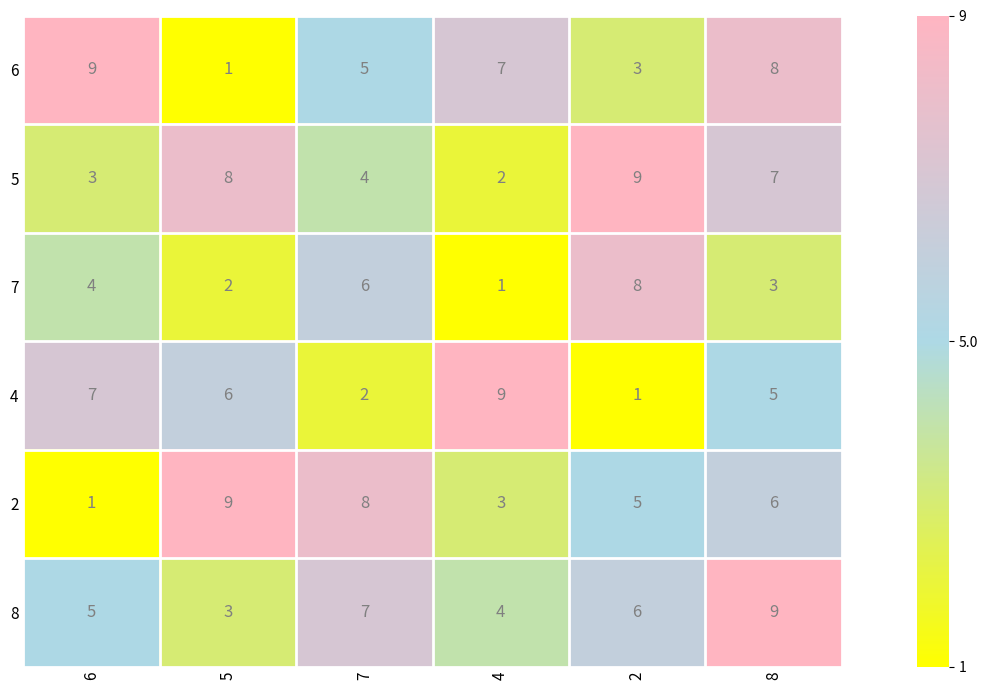

How many 8 values are between 4 and 7?

4